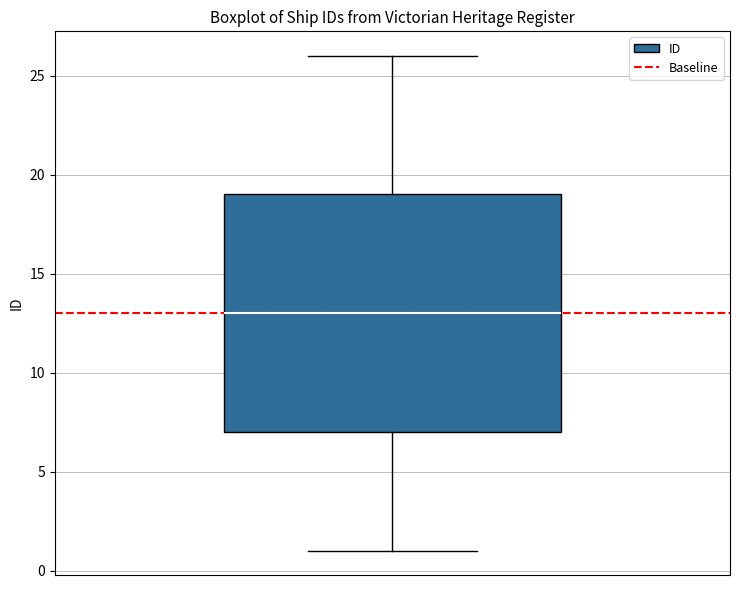

Where does the median line of the box sit on the y-axis? The values are not printed on the chart, so give them approximately, as read against the axis.

13